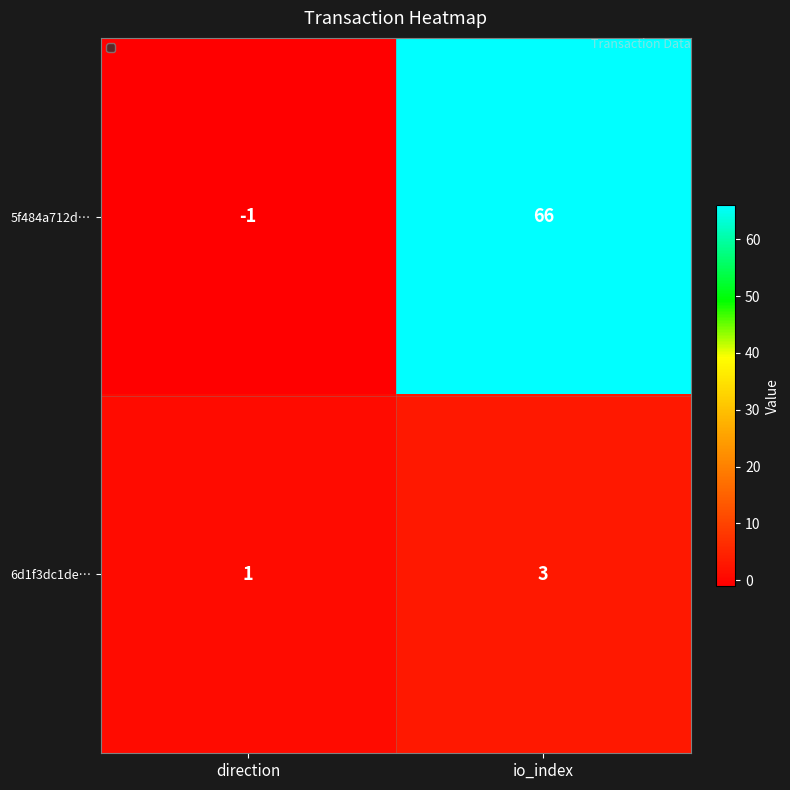

At which category does the chart reach its peak across all series?

io_index